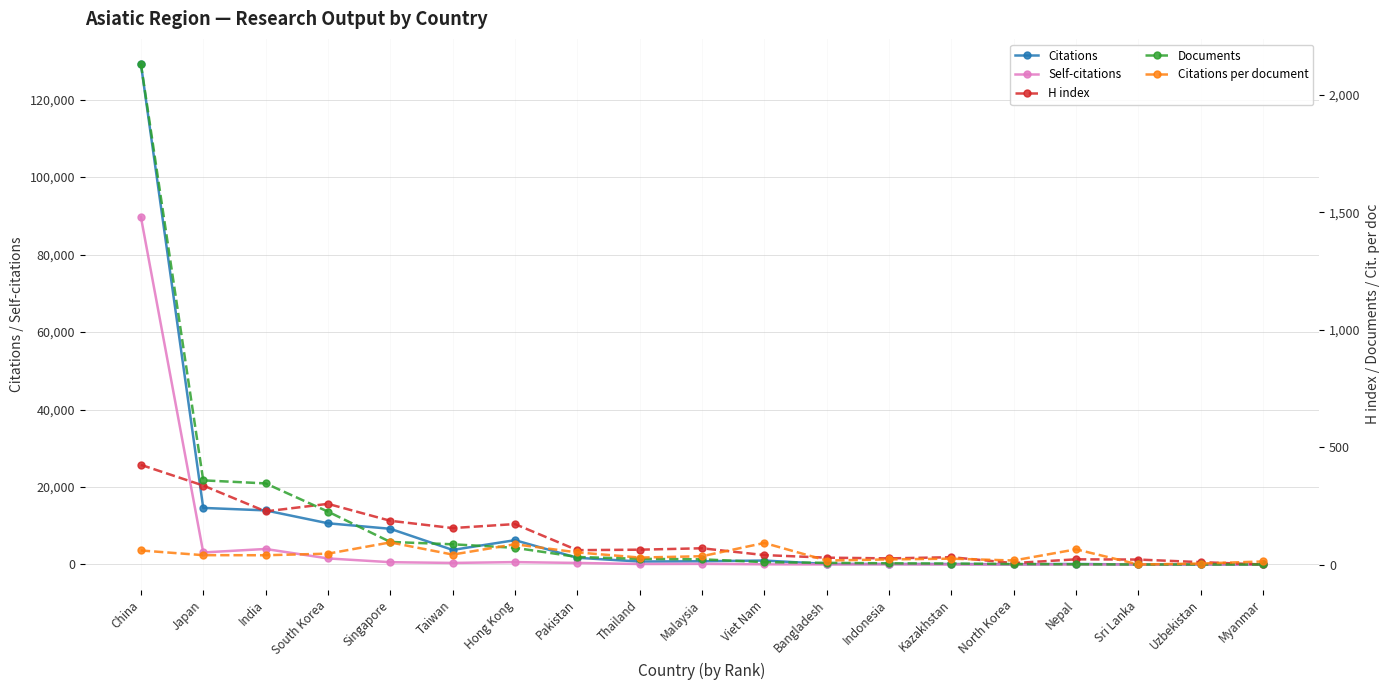

What are all the series names shown in the legend?

Citations, Self-citations, H index, Documents, Citations per document